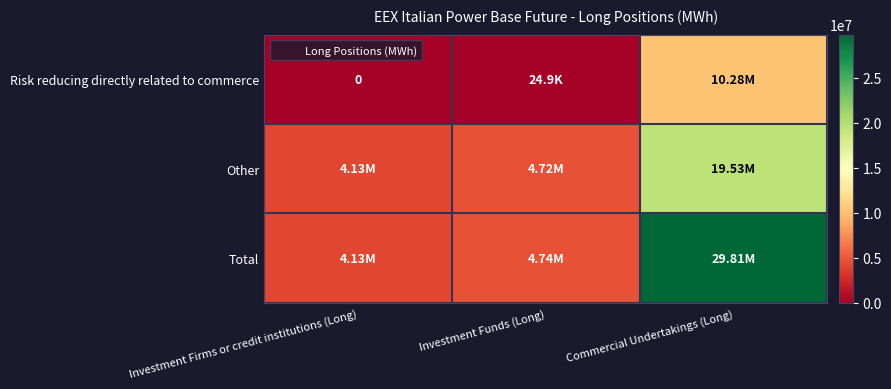

The value of Total at Commercial Undertakings (Long) is 29807238. True or false?

True